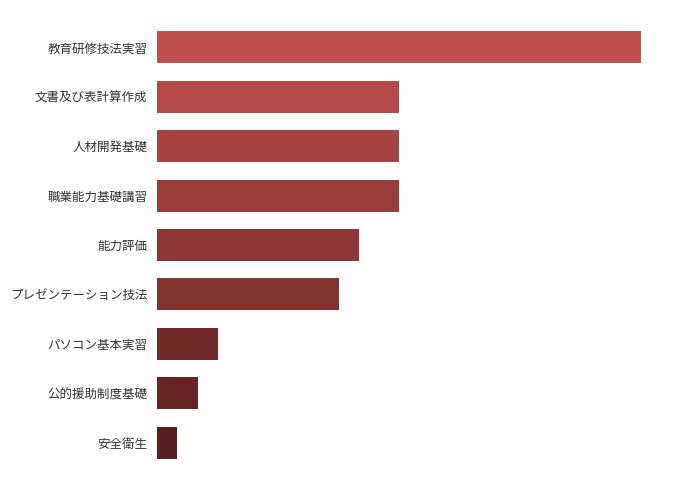

What is the greatest value displayed?

24